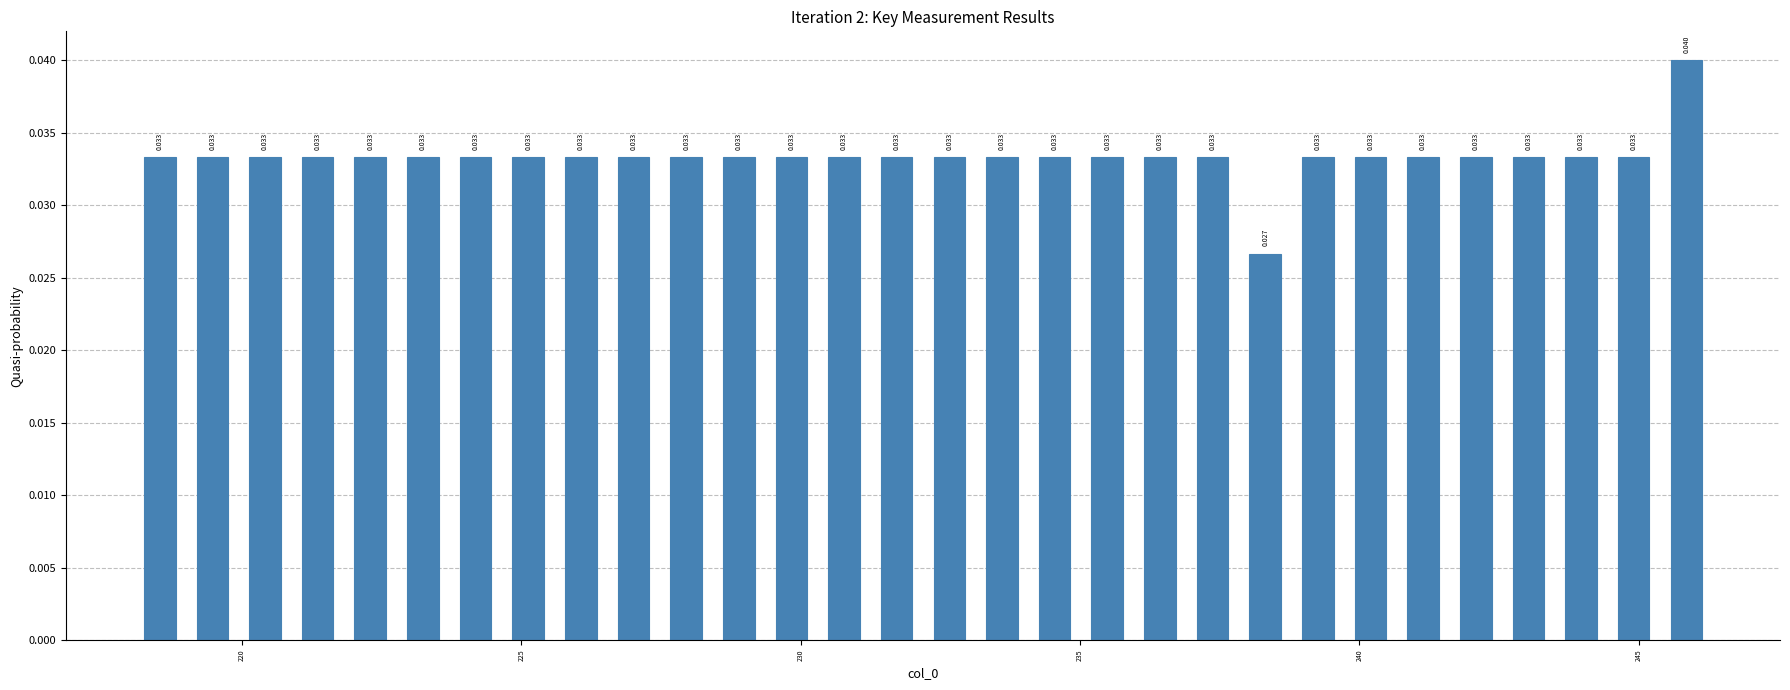

Read against the x-axis, roughly where is the centre of the tallest bar?

246.0